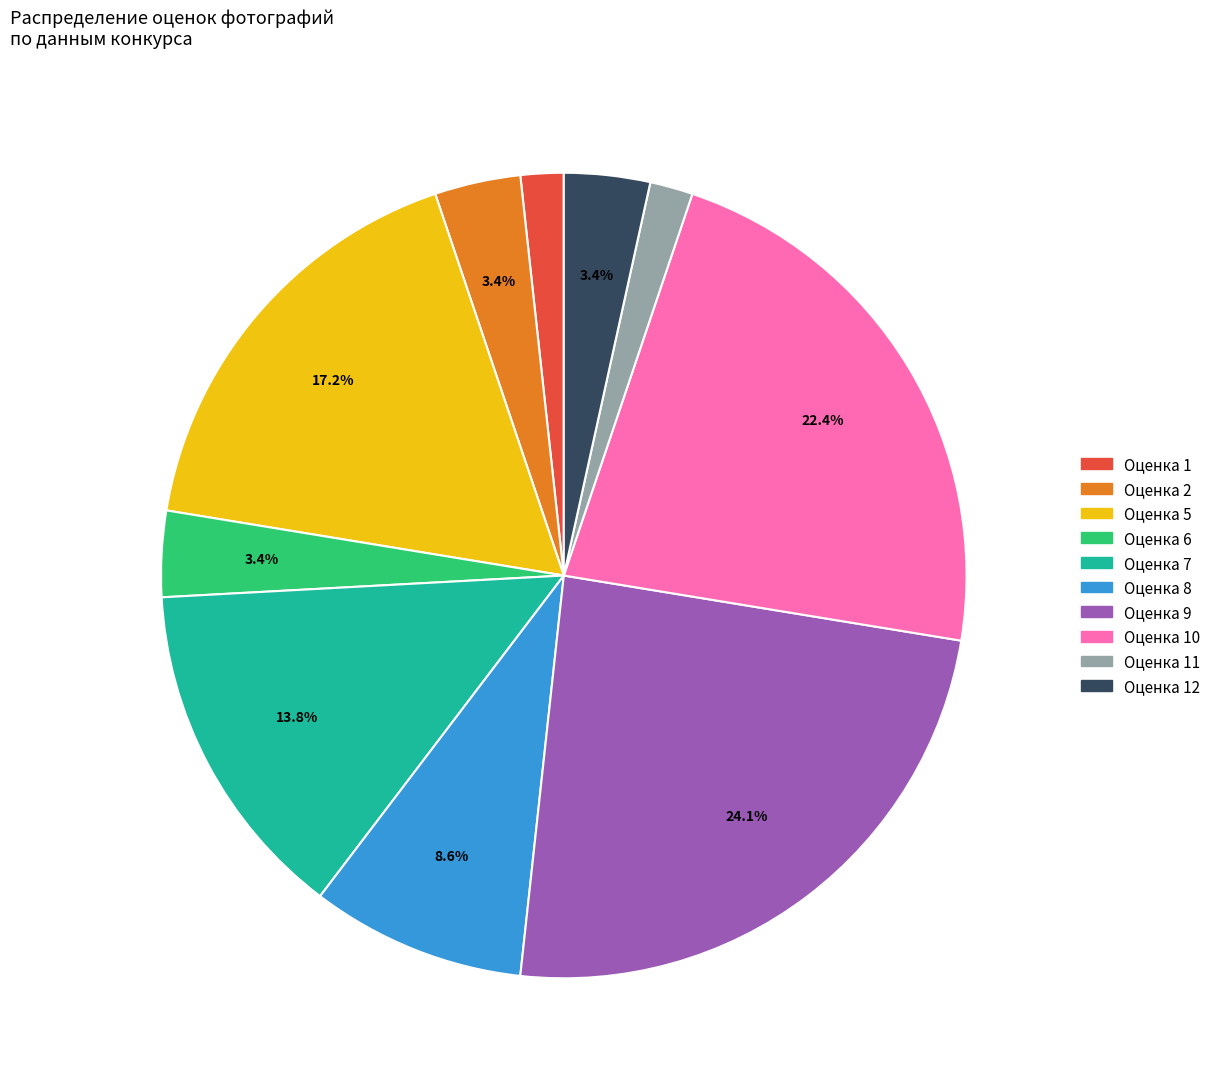

Does any single category account for the majority?

No